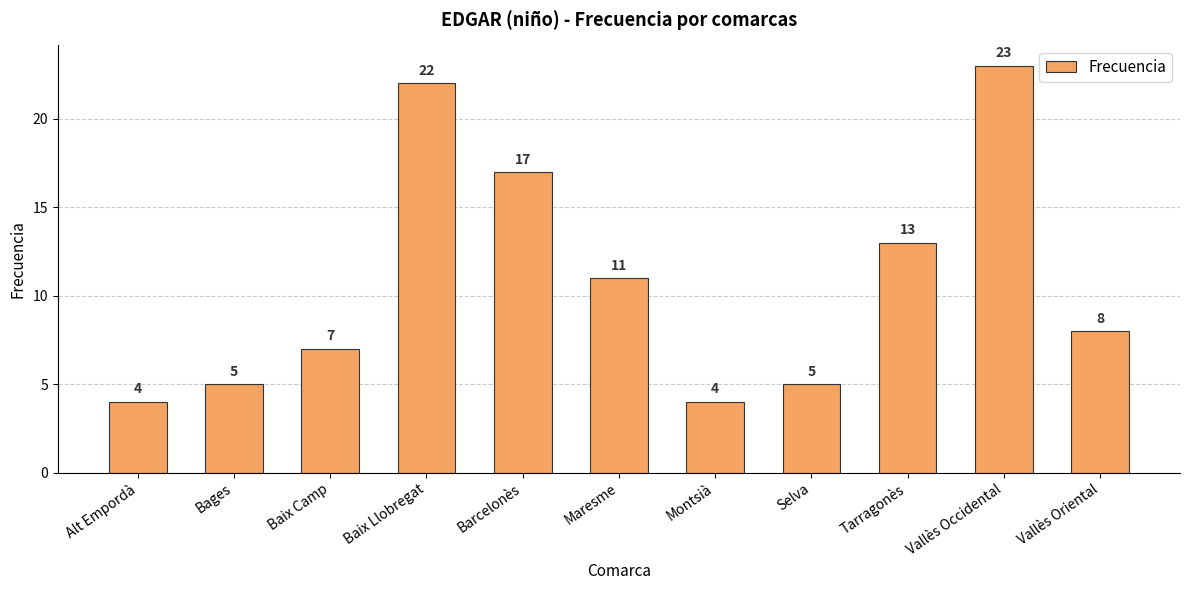

Reading left to right, transcribe all the data shown in this chart.

4	5	7	22	17	11	4	5	13	23	8